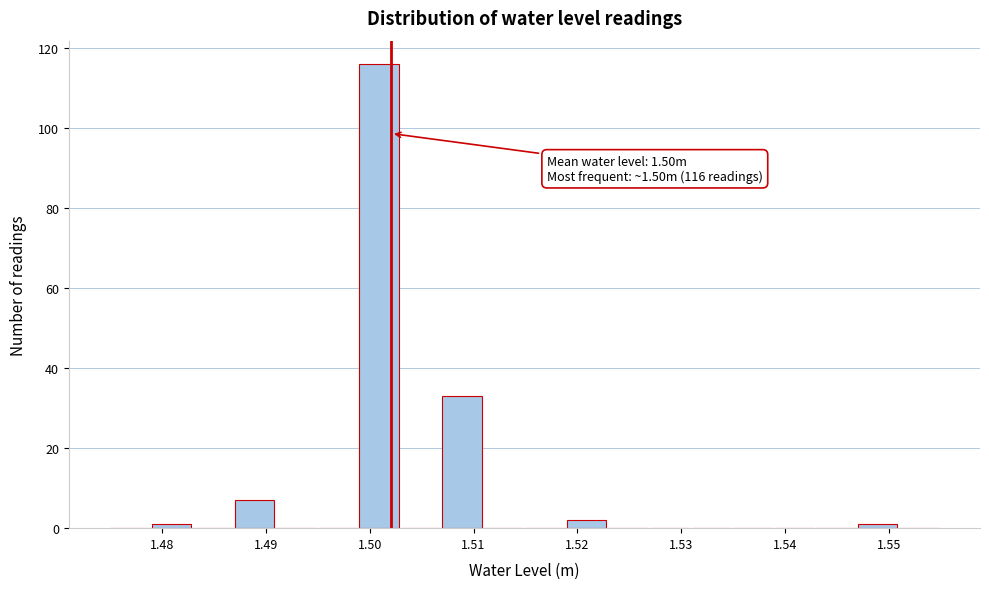

Over which range of the x-axis is the bar tallest?

1.499 to 1.503